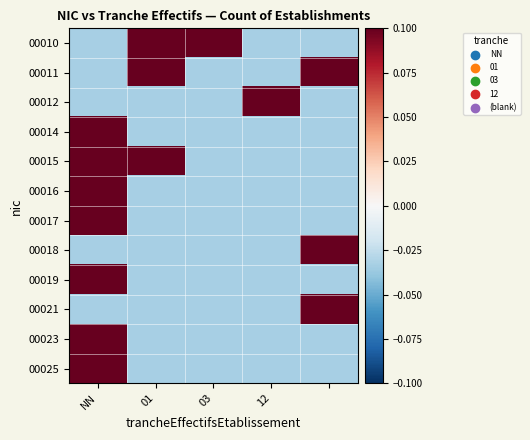

How many data points does each series have?

5